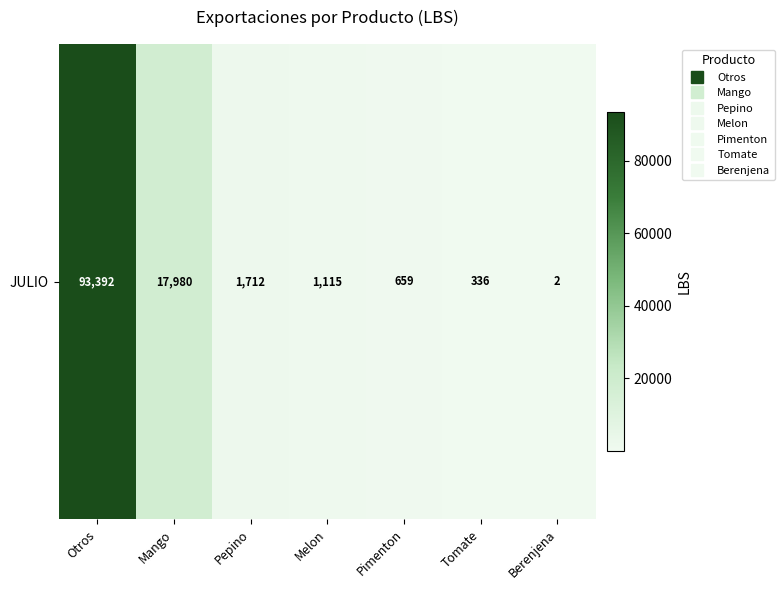

Count the number of values greater than 1115.

3